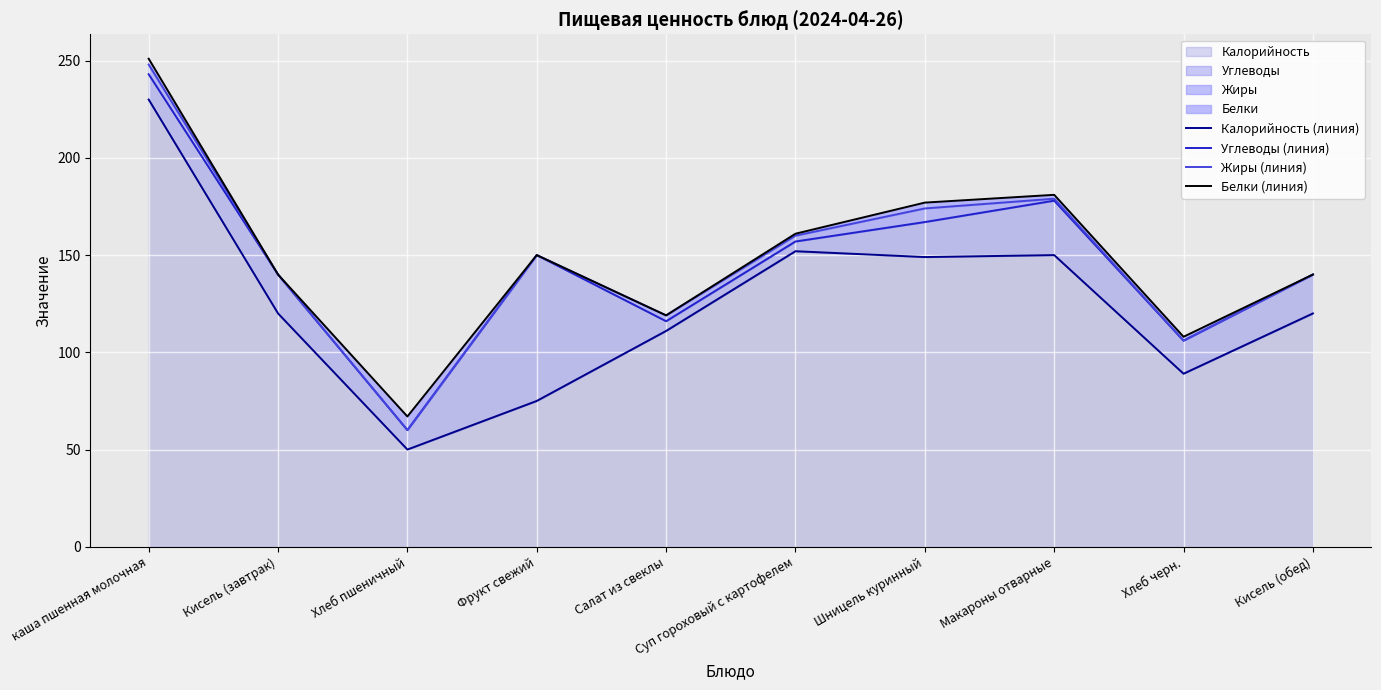

What is the spread (max minus min) of values at Хлеб черн.?

19